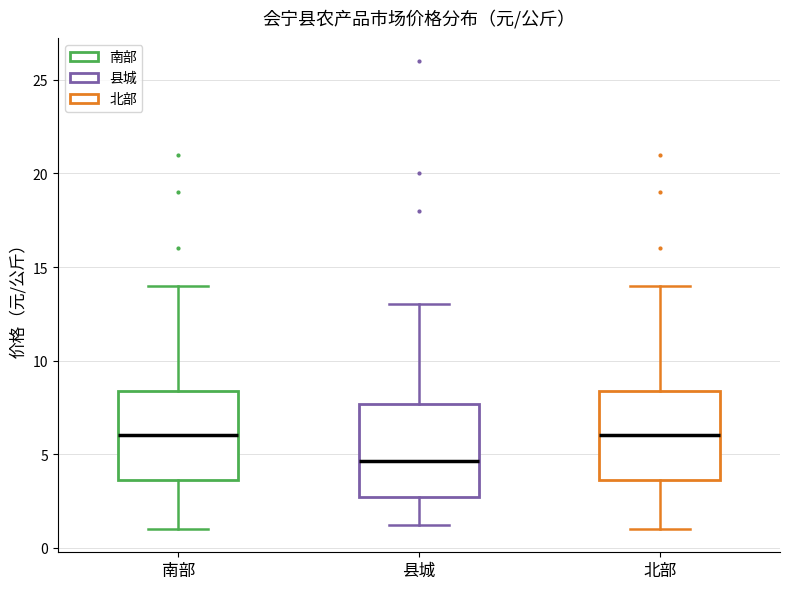

Reading left to right, read every box against the y-axis: the position of its median line, the range the box covers, and the ends of its whiskers. The values are not printed on the chart, so give them approximately, as read against the axis.

南部: median 6.0, box 3.5 to 8.5, whiskers 1.0 to 14.0
县城: median 4.5, box 2.5 to 7.5, whiskers 1.0 to 13.0
北部: median 6.0, box 3.5 to 8.5, whiskers 1.0 to 14.0